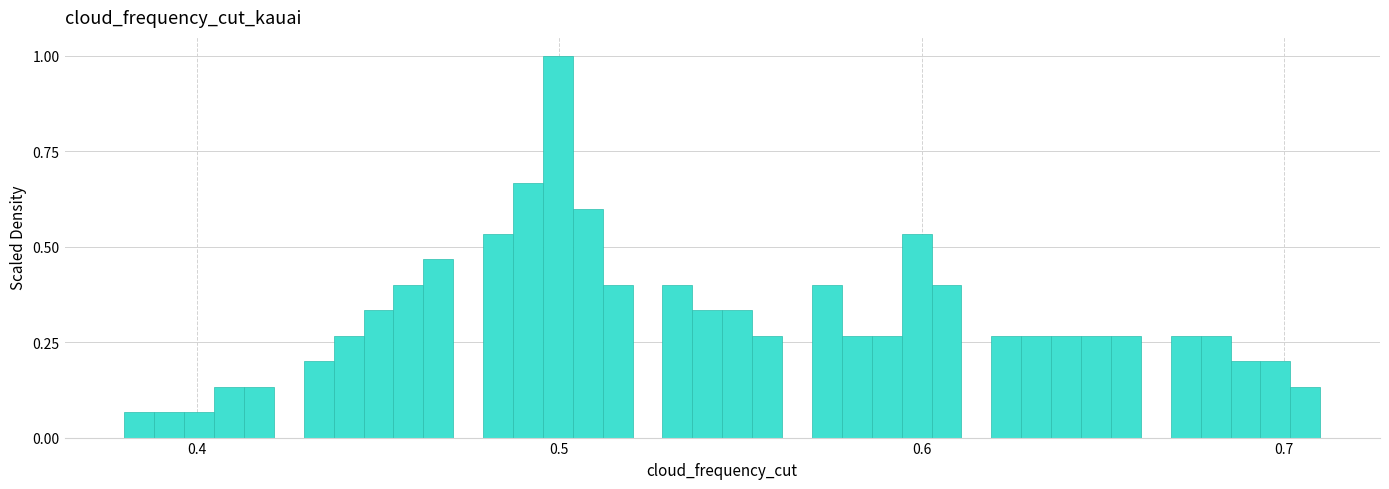

Read against the x-axis, roughly where is the centre of the tallest bar?

0.50